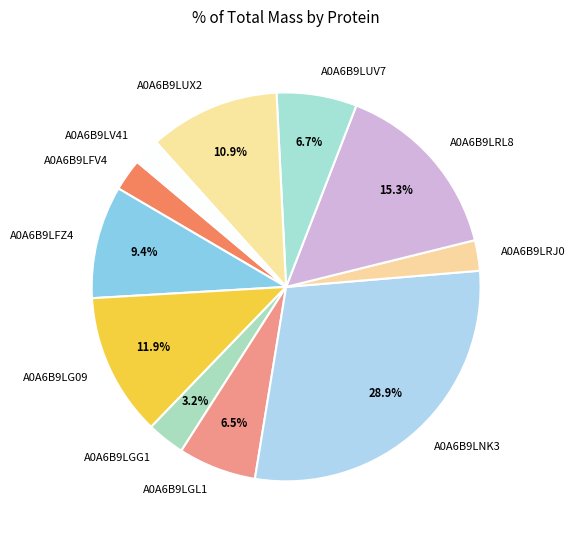

True or false: A0A6B9LFV4 accounts for 10% of the total.

False